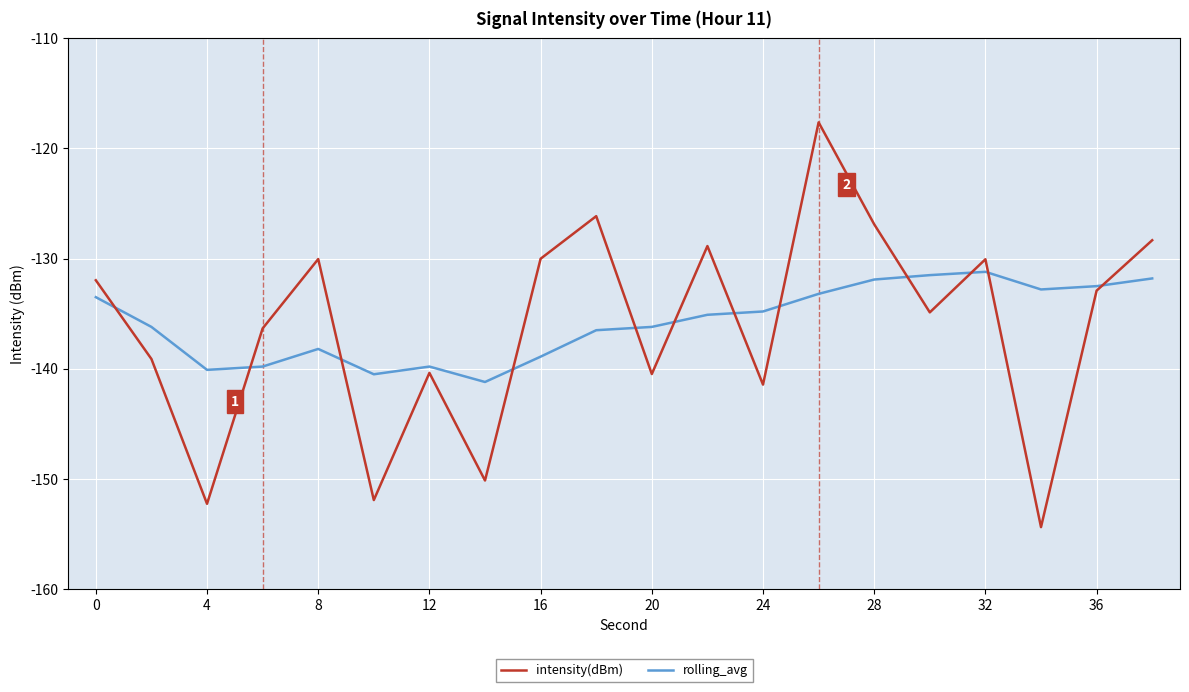

How many lines are shown in the chart?

2